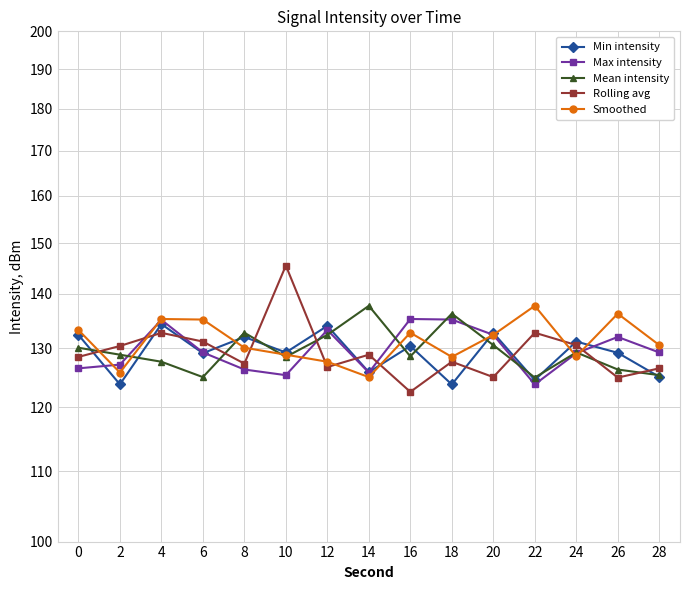

Which series has the largest total across all categories?

Smoothed